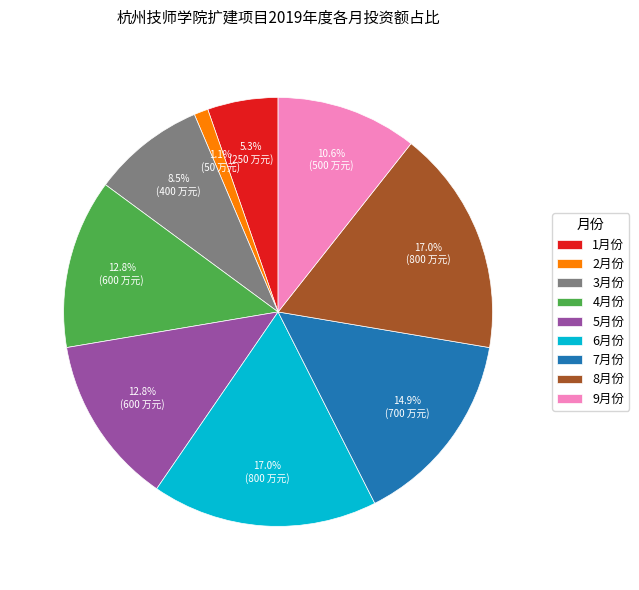

Does 9月份 represent more than half of the total?

No